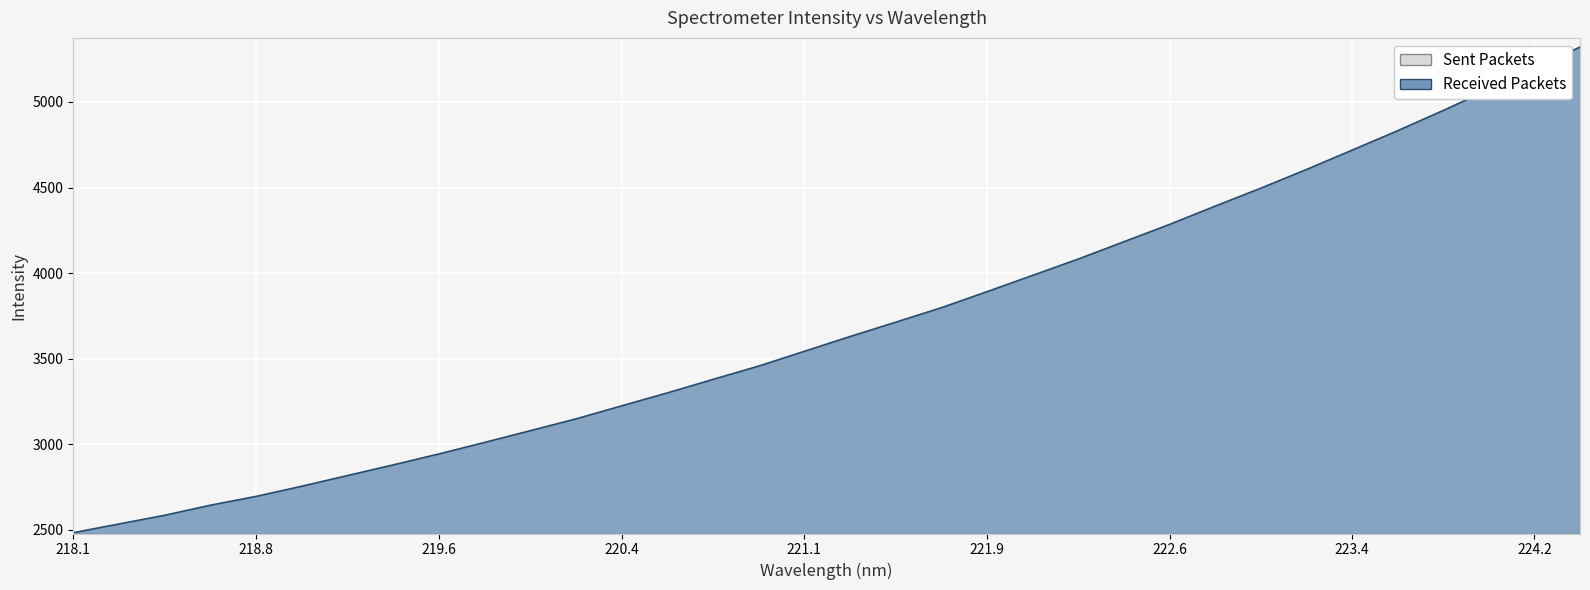

True or false: the data has more than 0 interior local peaks.

False